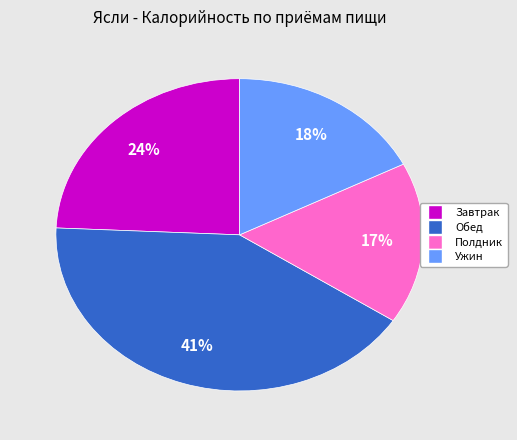

To the nearest percent, what is the average slice percentage?

25%